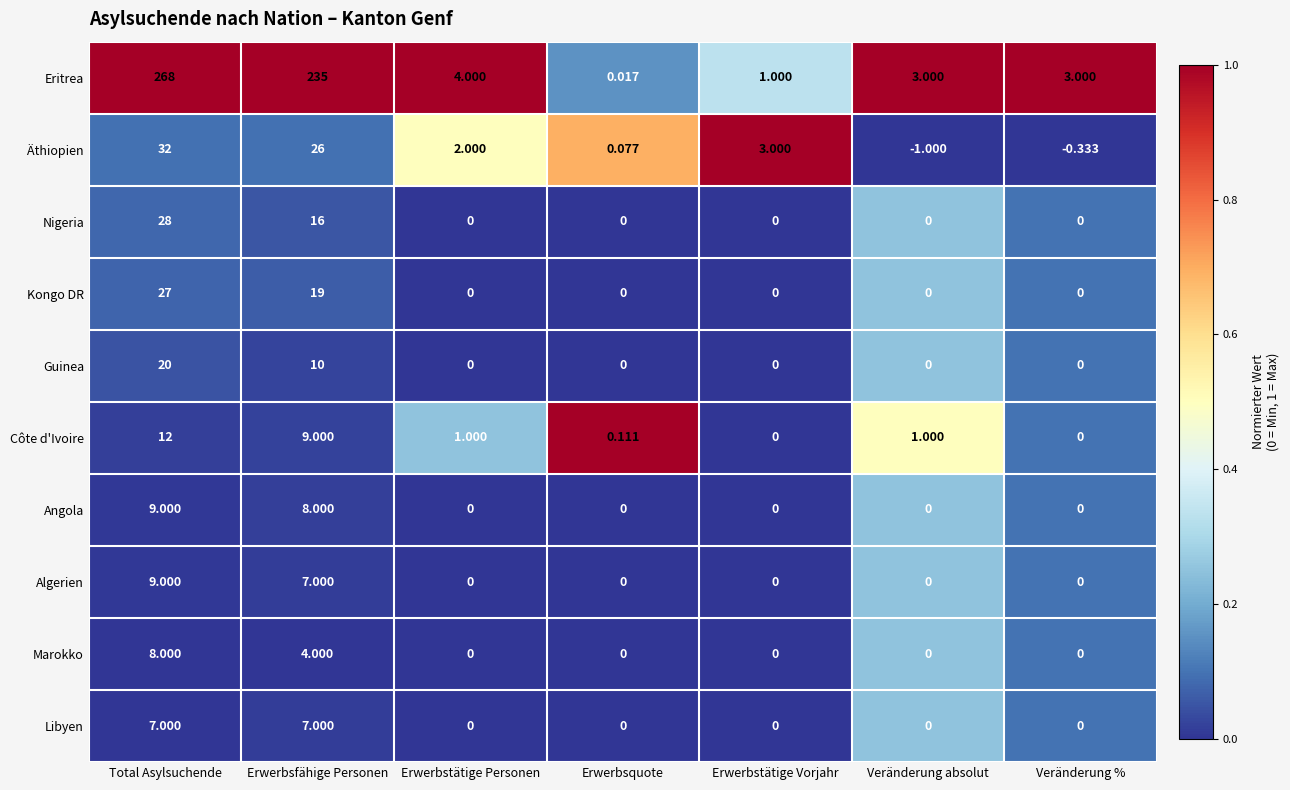

Which series has the widest spread of values?

Eritrea